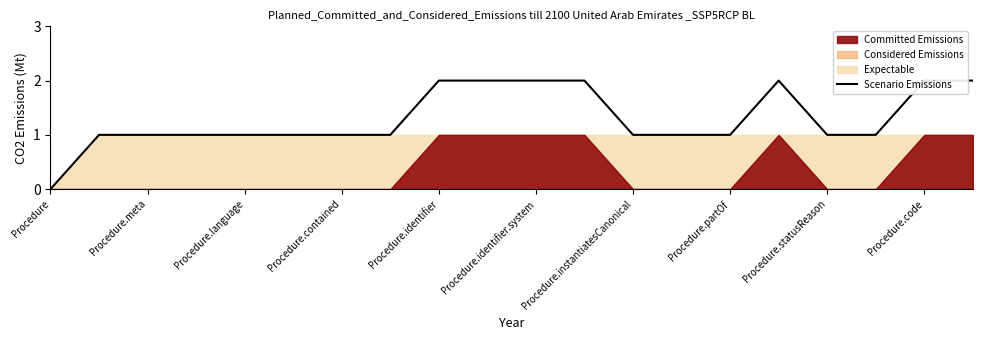

The chart shows a value of 1 at Procedure.identifier.system. True or false?

True